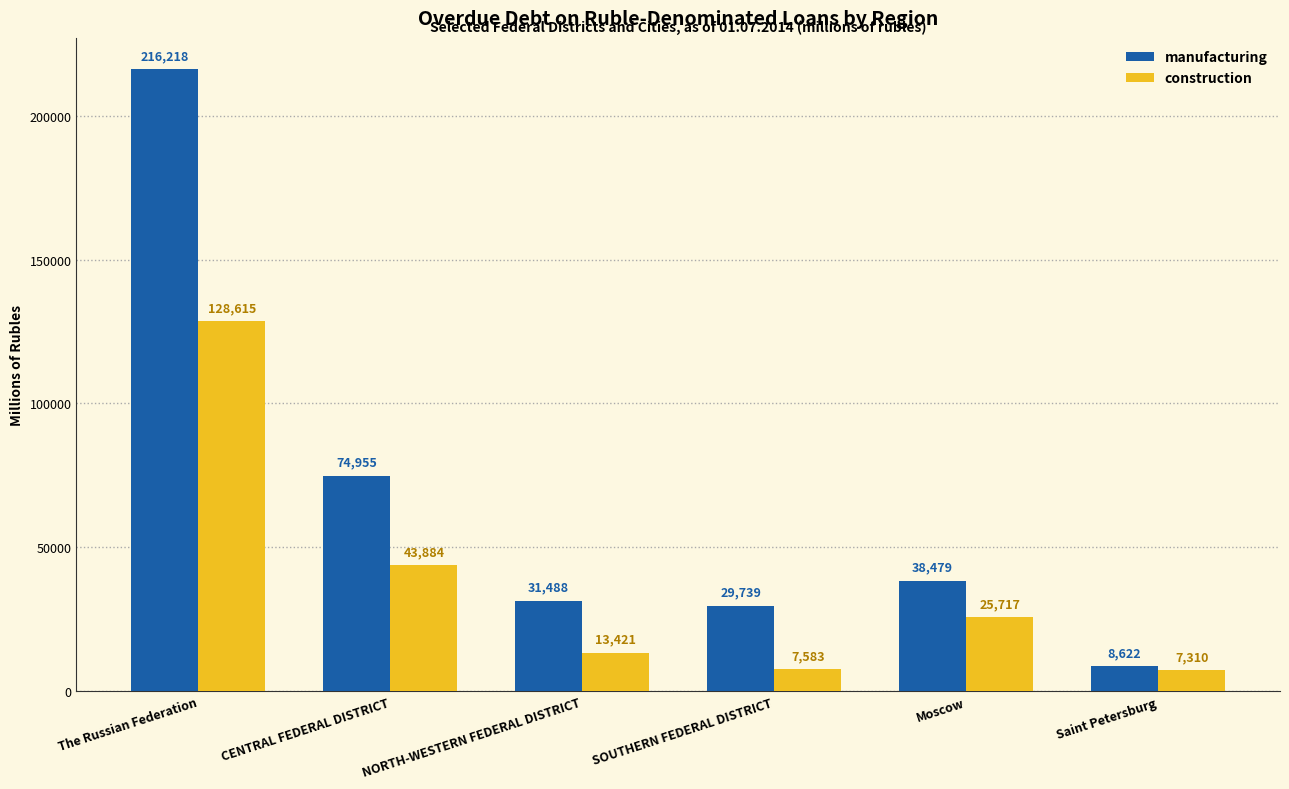

Reading right to left, list all the values displayed in this chart.

manufacturing: Saint Petersburg=8622	Moscow=38479	SOUTHERN FEDERAL DISTRICT=29739	NORTH-WESTERN FEDERAL DISTRICT=31488	CENTRAL FEDERAL DISTRICT=74955	The Russian Federation=216218
construction: Saint Petersburg=7310	Moscow=25717	SOUTHERN FEDERAL DISTRICT=7583	NORTH-WESTERN FEDERAL DISTRICT=13421	CENTRAL FEDERAL DISTRICT=43884	The Russian Federation=128615